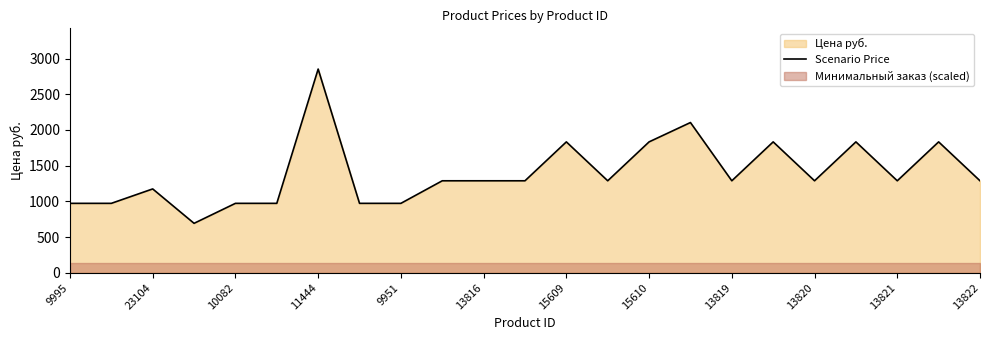

Is it true that Scenario Price equals 2265 at 13821?

False